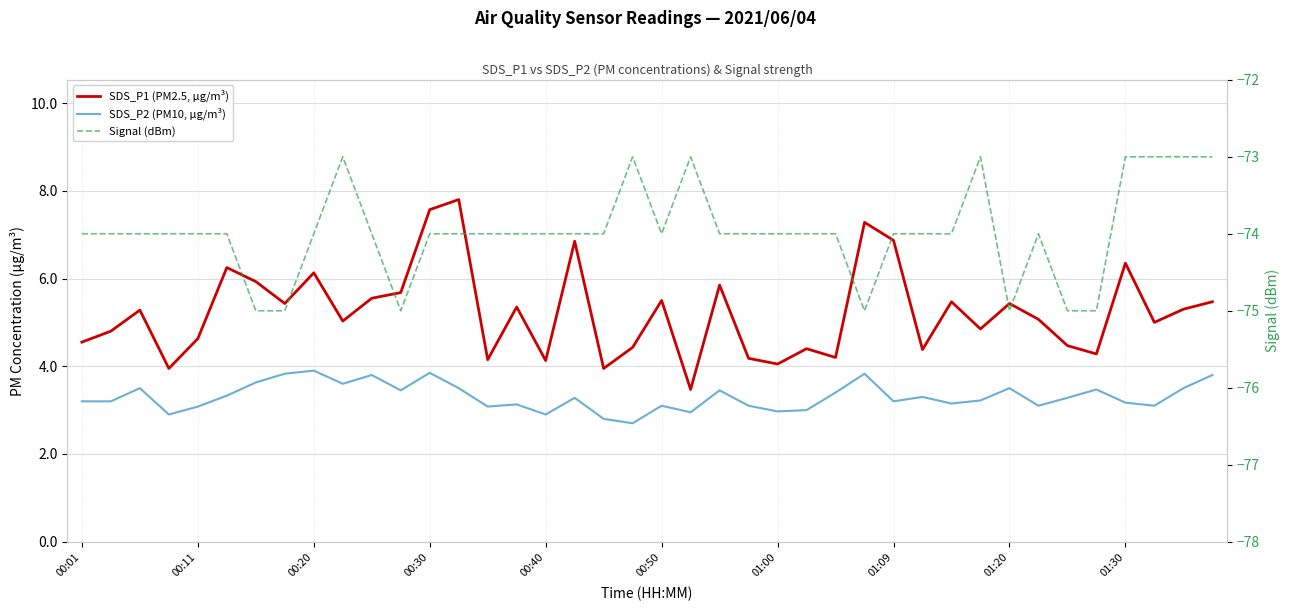

Where does the SDS_P2 (PM10, µg/m³) series first go above 3?

00:01